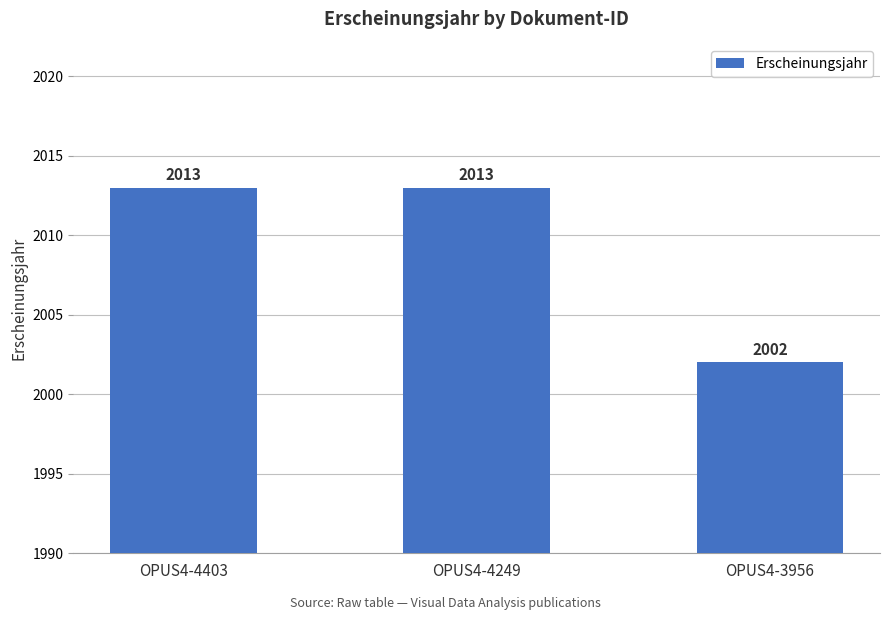

Which label corresponds to the smallest value in the chart?

OPUS4-3956